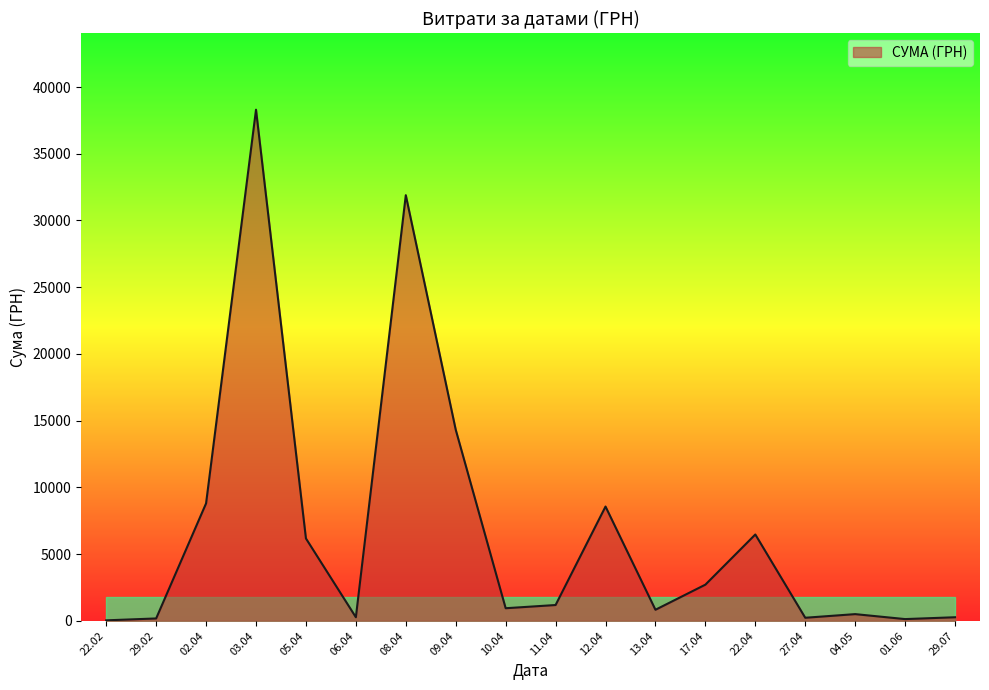

The value at 02.04 is 8804.0. True or false?

True